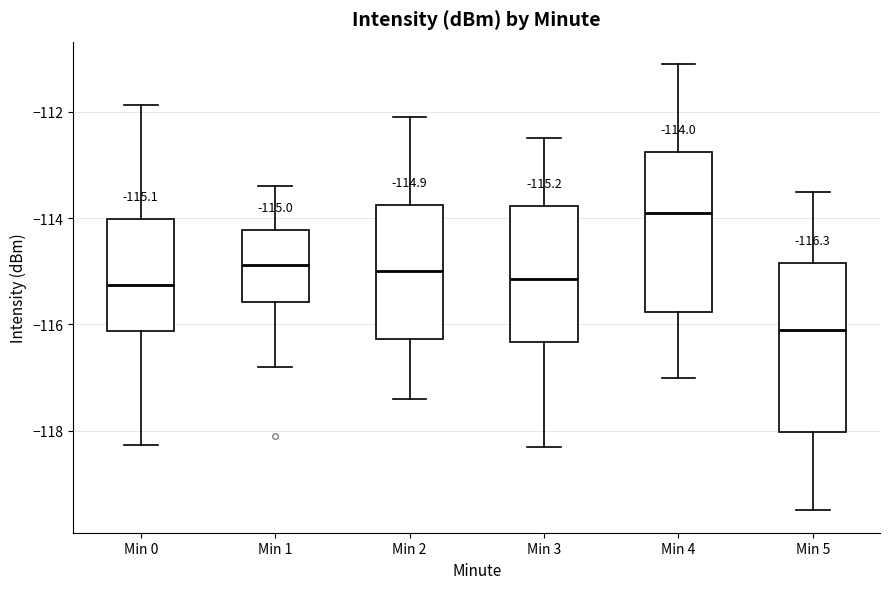

Which box has the highest median line?

Min 4